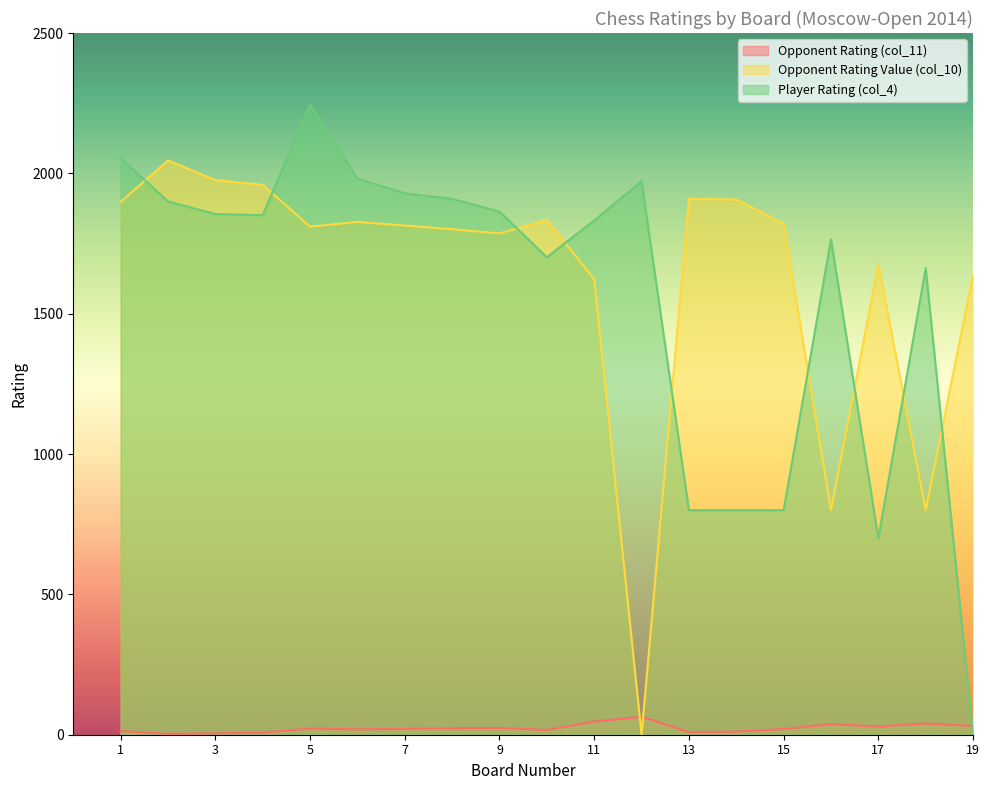

How many values in the Player Rating (col_4) series are below 1851?

10